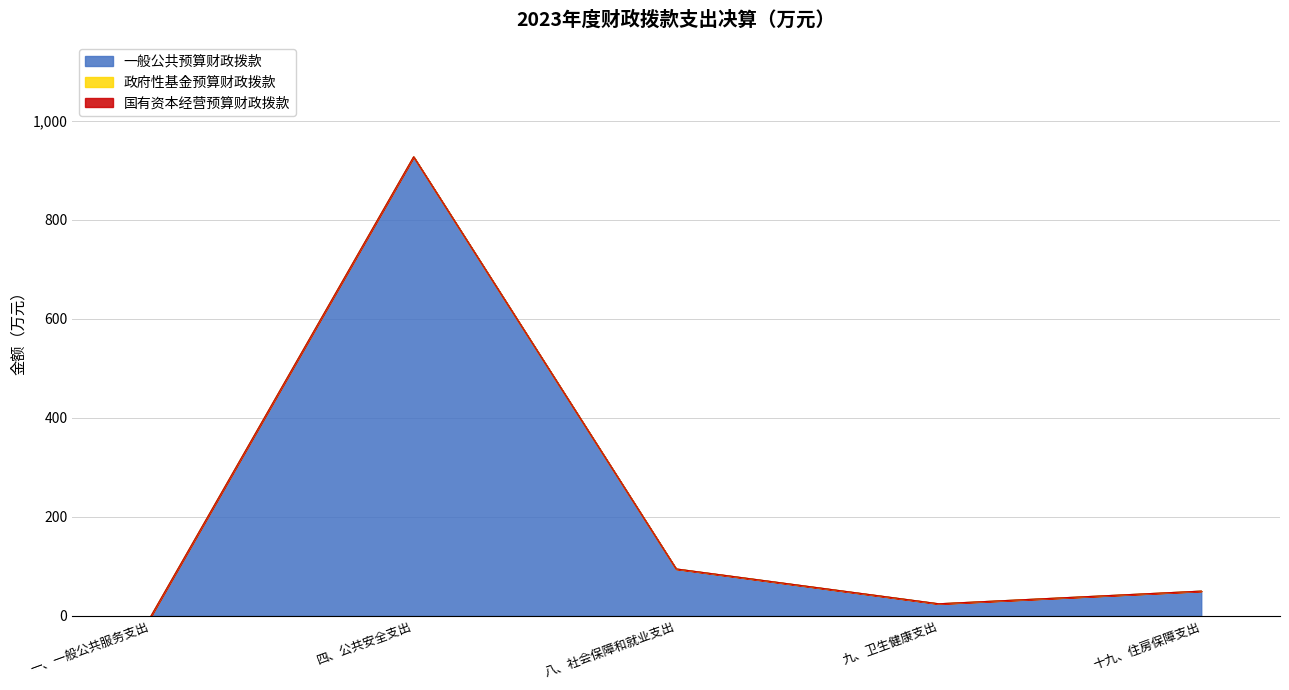

Between 八、社会保障和就业支出 and 九、卫生健康支出, which is larger?

八、社会保障和就业支出